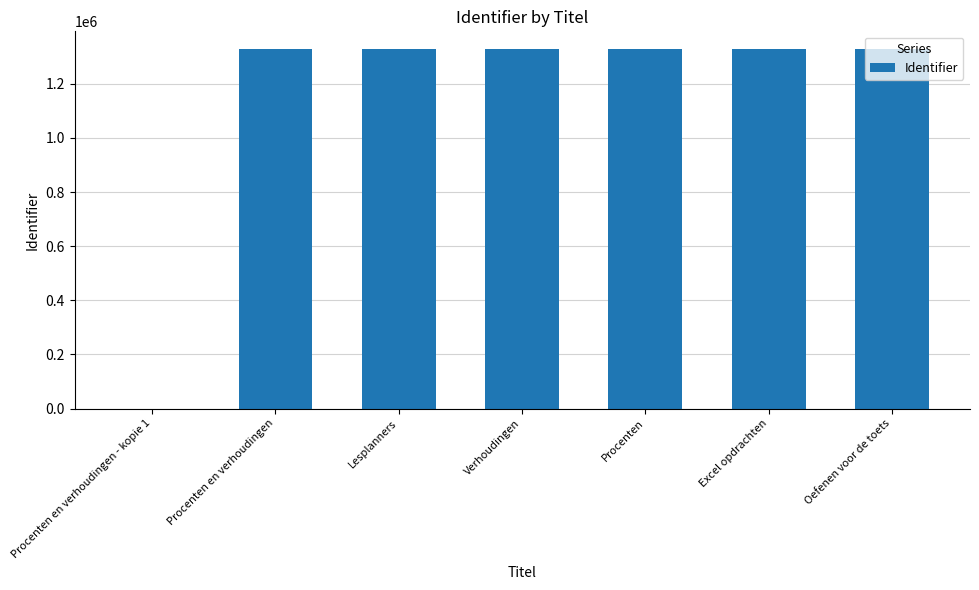

Count the number of categories in the chart.

7